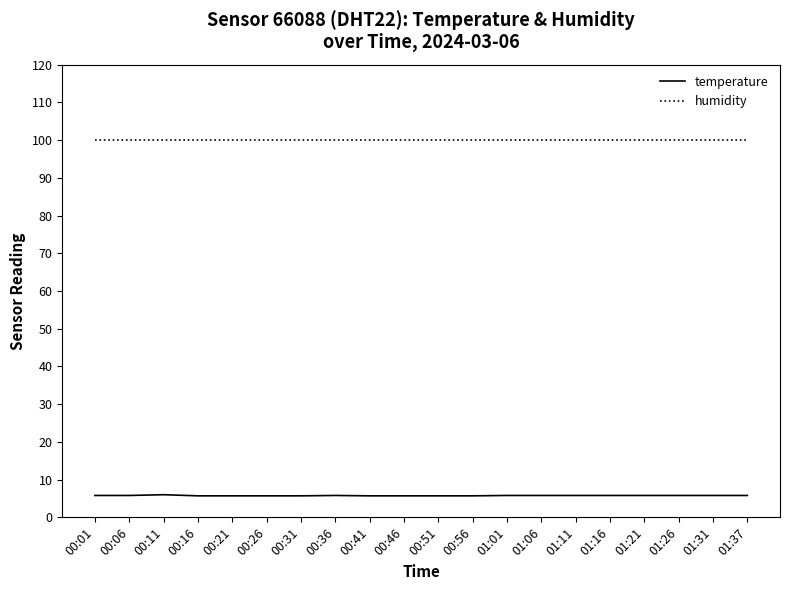

What position from the right is 01:06?

7